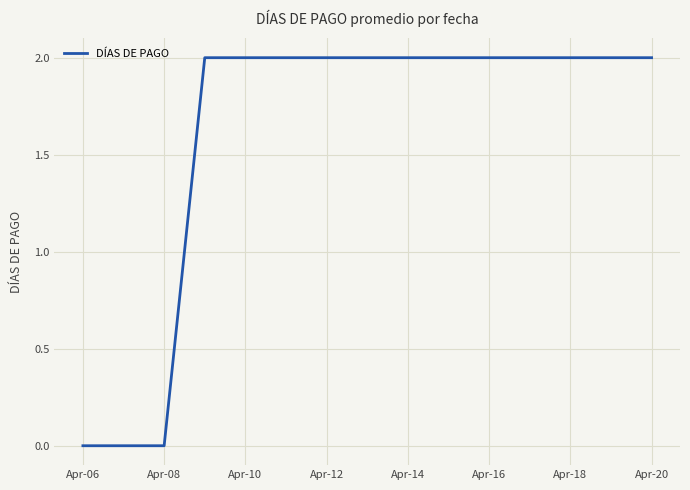

Does the chart have visible grid lines?

Yes